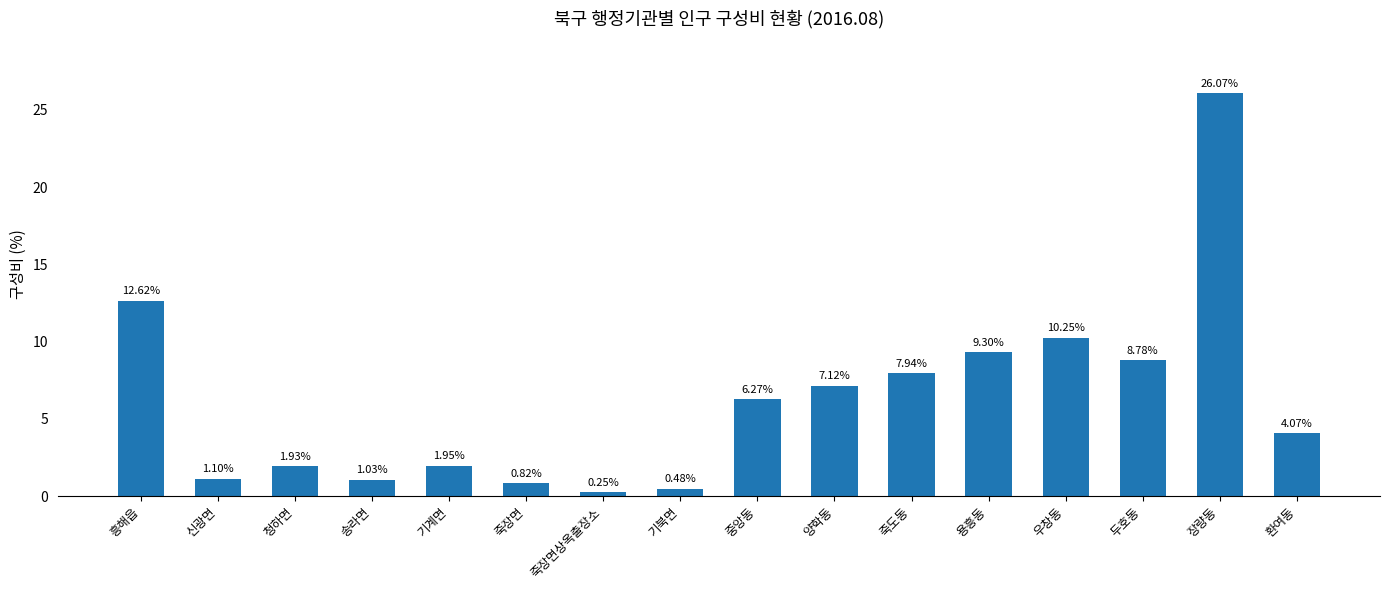

Which category has the lowest value across all series?

죽장면상옥출장소